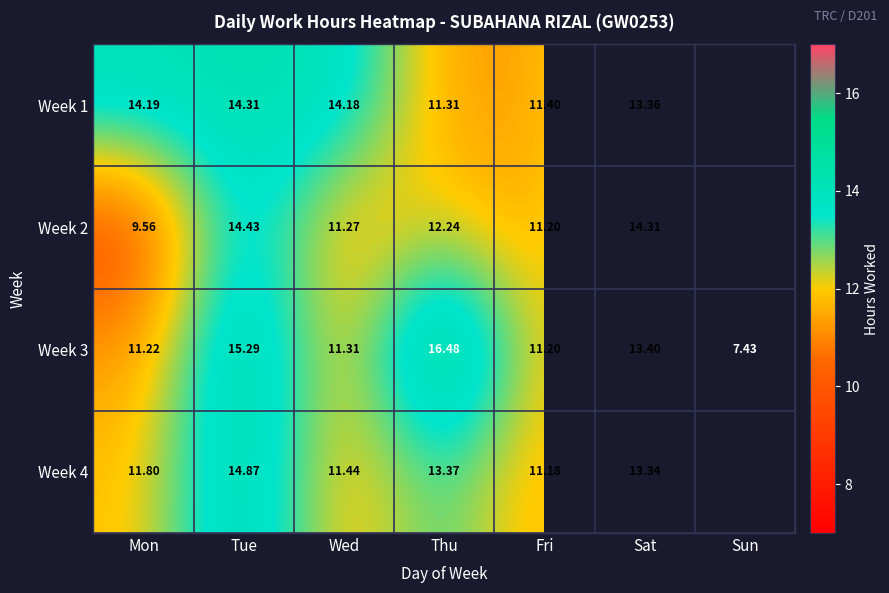

The Week 4 series shows 4.1 at Mon. True or false?

False